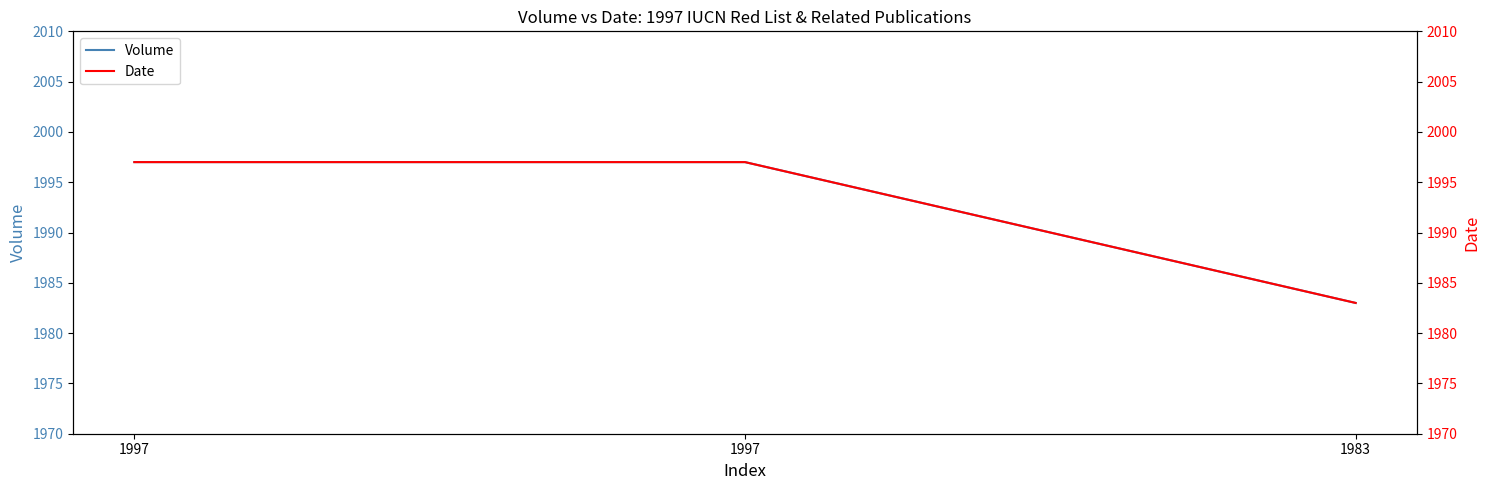

How many values in the Date series are below 1997?

1